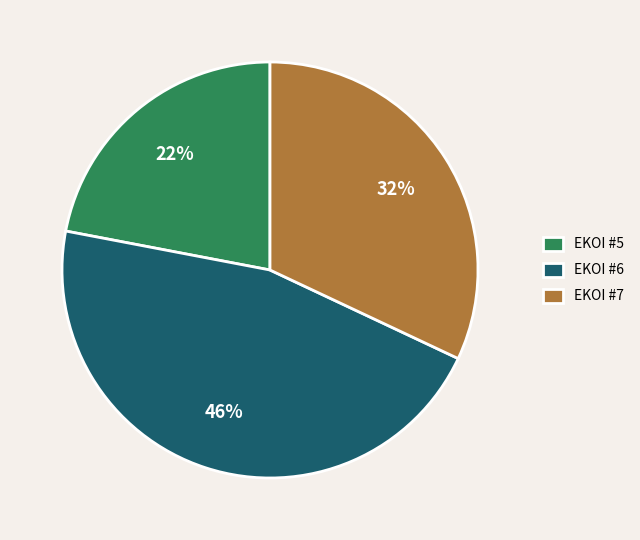

Which slice is the largest?

EKOI #6